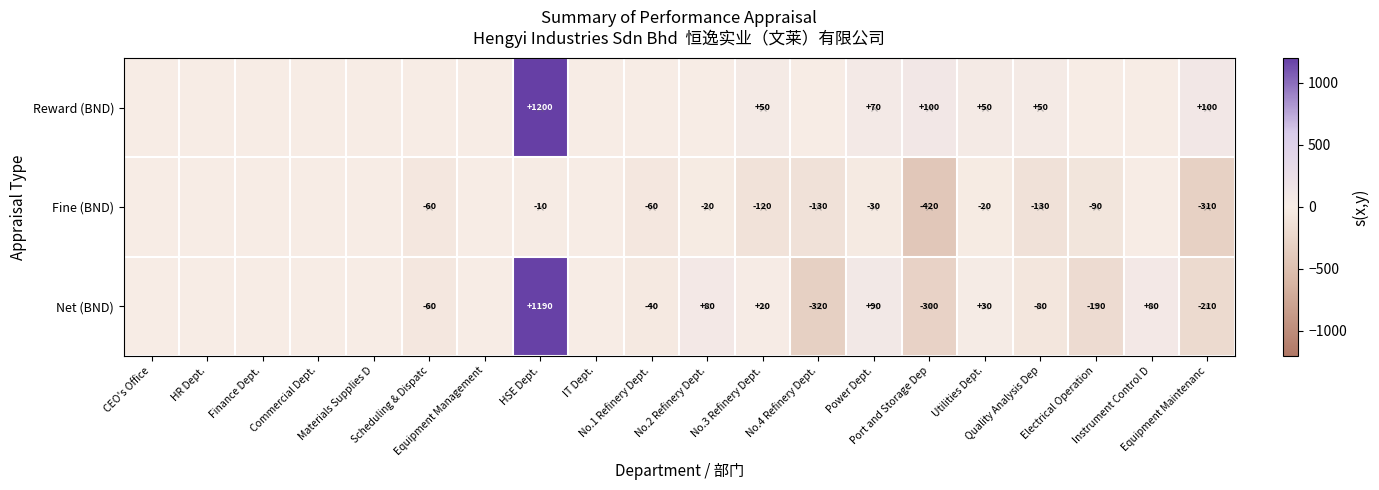

Which label corresponds to the smallest value in the chart?

Port and Storage Dep